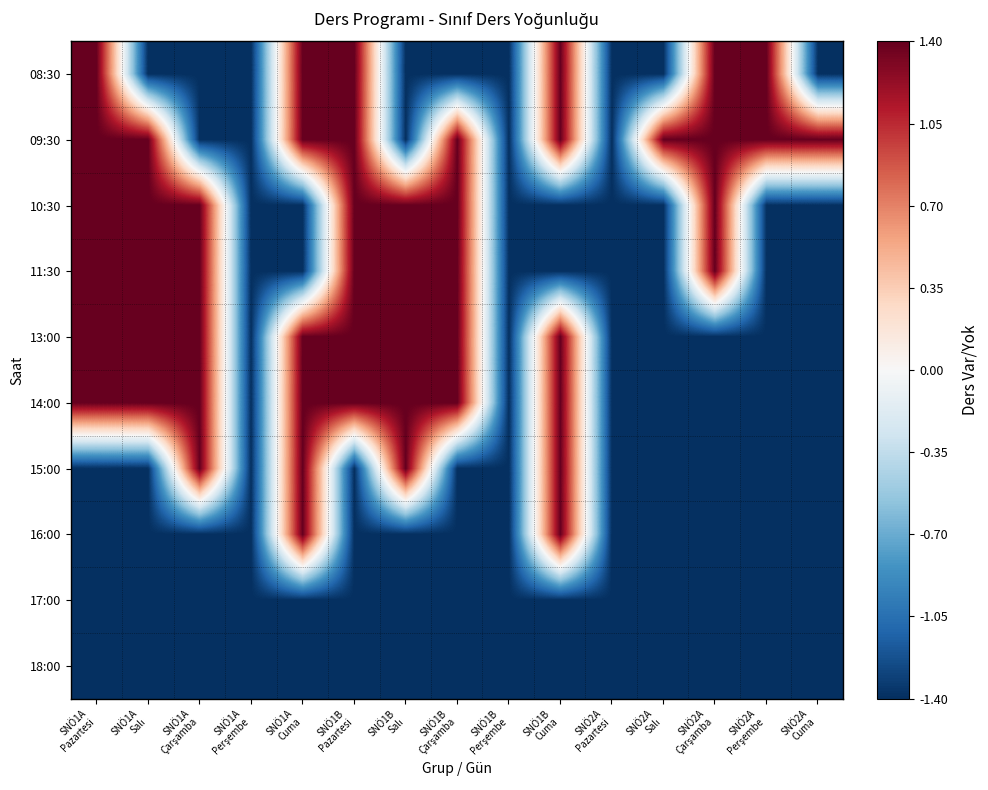

Which has a higher value, SNÖ2A
Salı or SNÖ1B
Çarşamba?

SNÖ2A
Salı